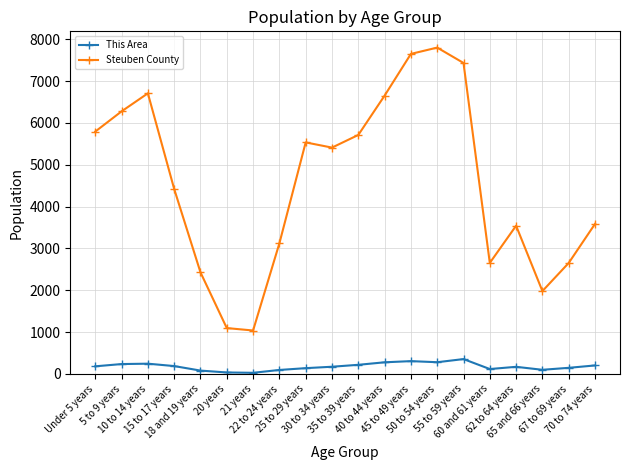

How many lines are shown in the chart?

2